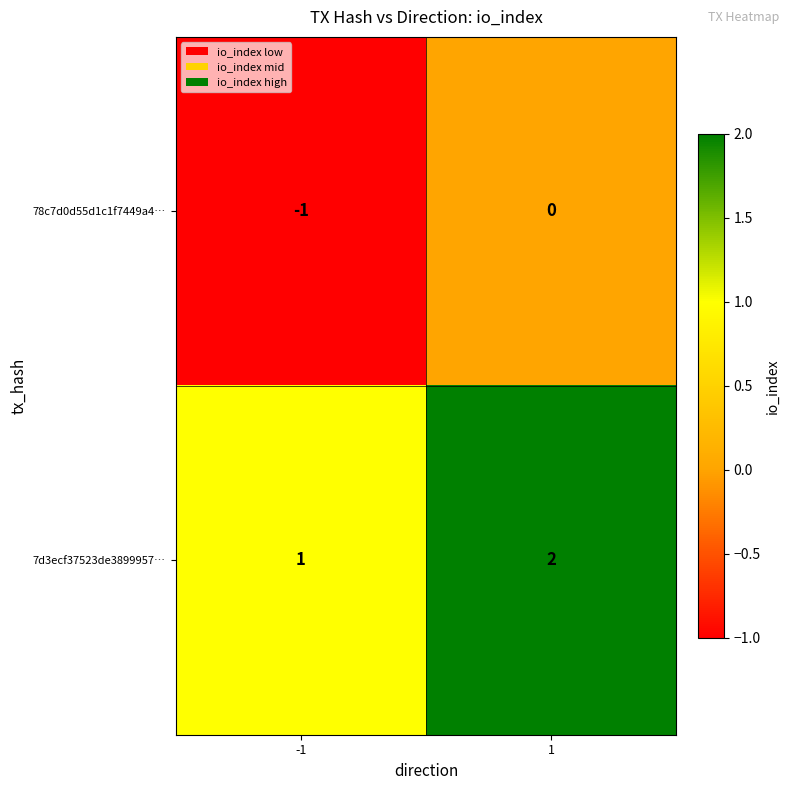

Rank the series by their maximum value, from highest to lowest.

7d3ecf37523de3899957…, 78c7d0d55d1c1f7449a4…